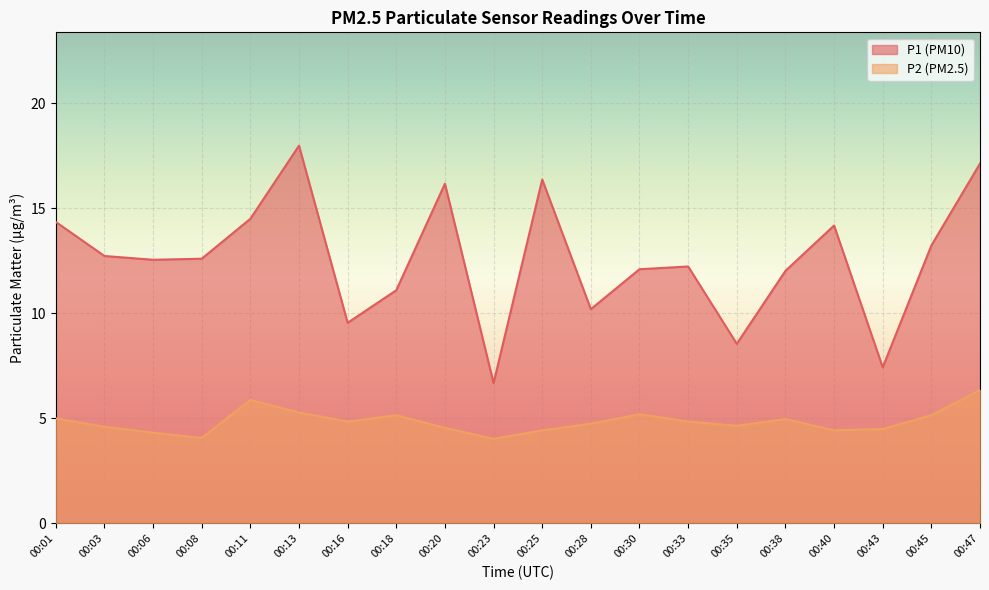

The value of P2 at 00:43 is 4.5. True or false?

True